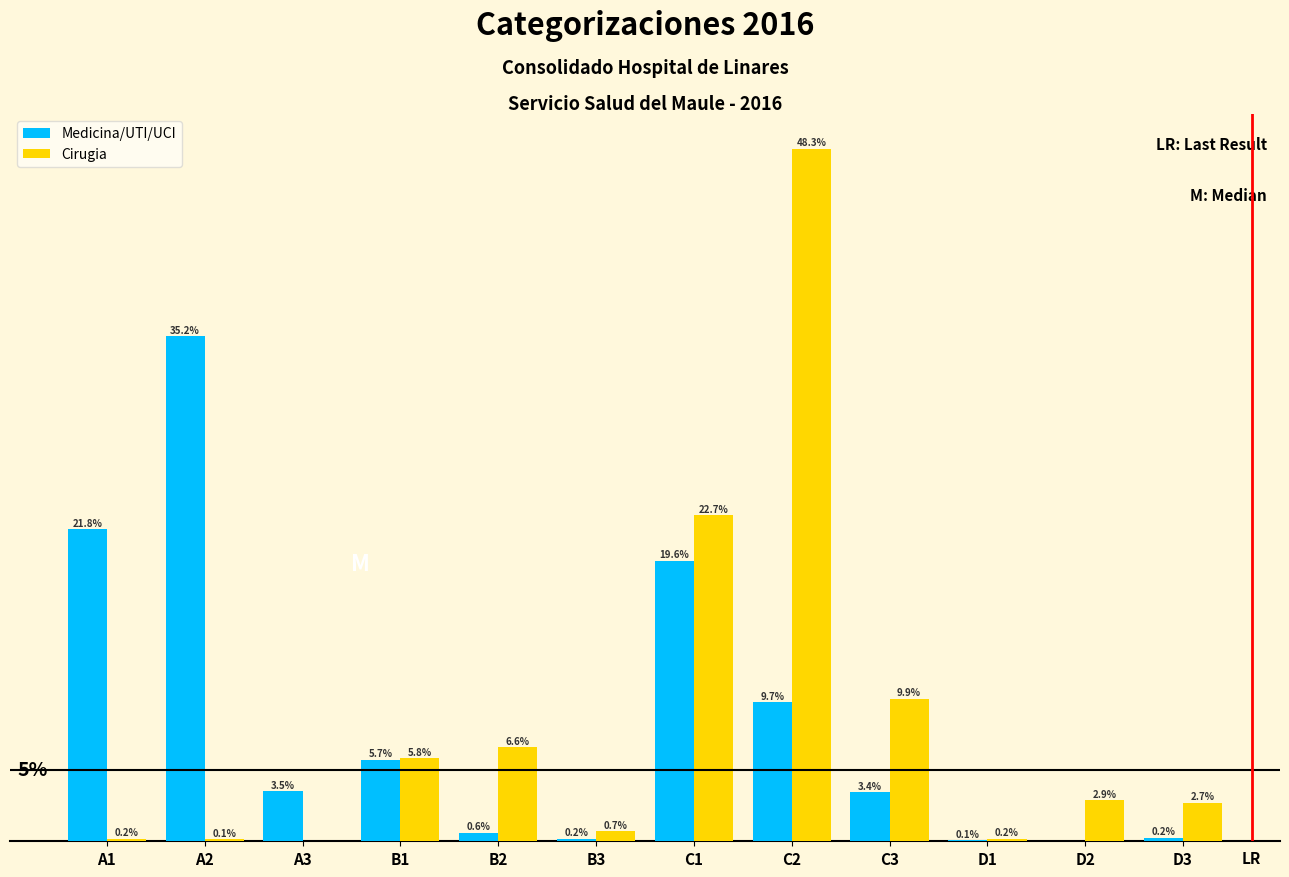

Is the value of Medicina/UTI/UCI at D3 greater than the value of Cirugia at B1?

No